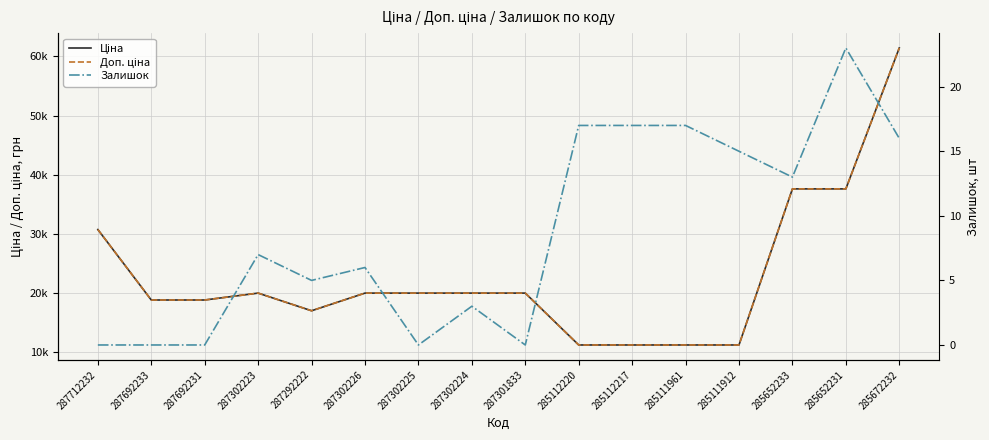

True or false: Залишок has more than 0 points higher than both neighbors.

True